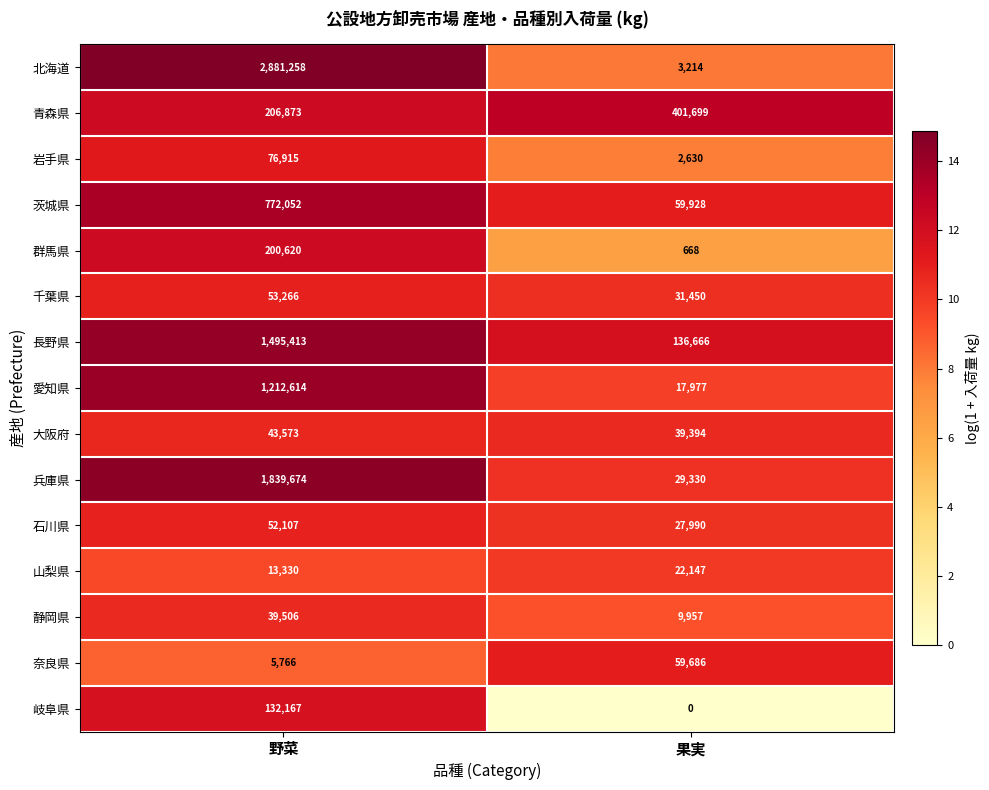

Which series has the largest range (max minus min)?

北海道